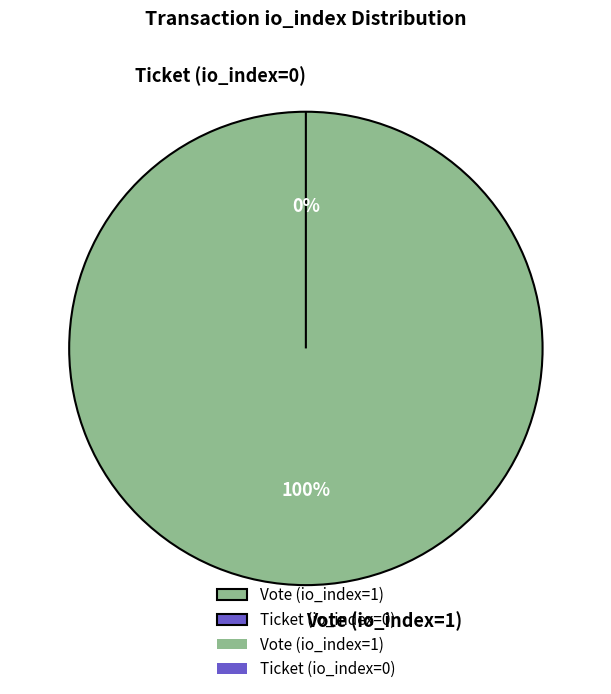

Which category accounts for the majority?

Vote (io_index=1)